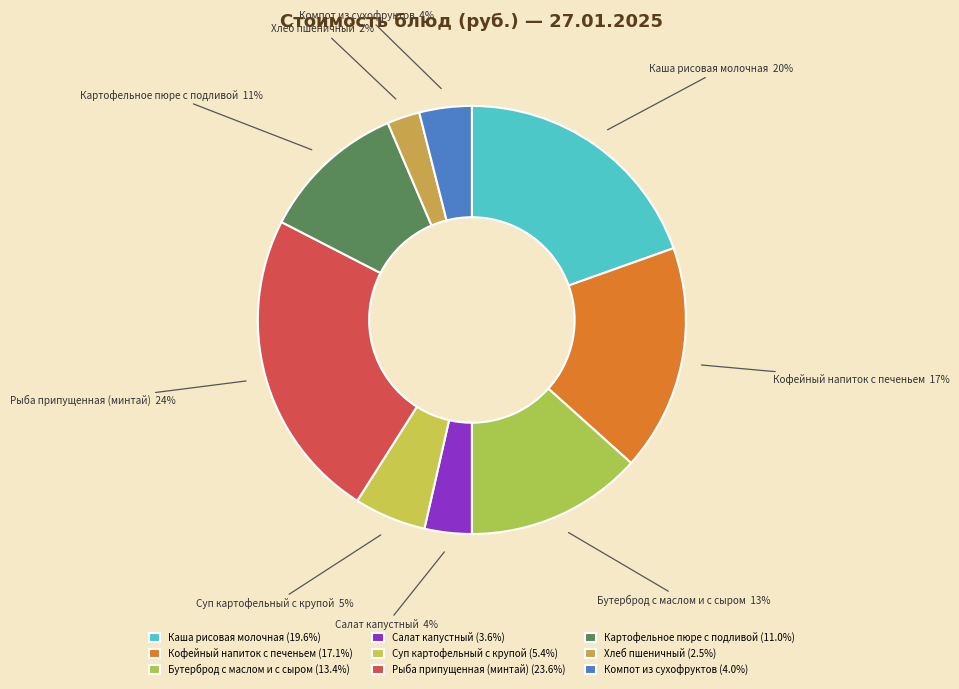

Do Картофельное пюре с подливой and Суп картофельный с крупой together represent more than half of the pie?

No